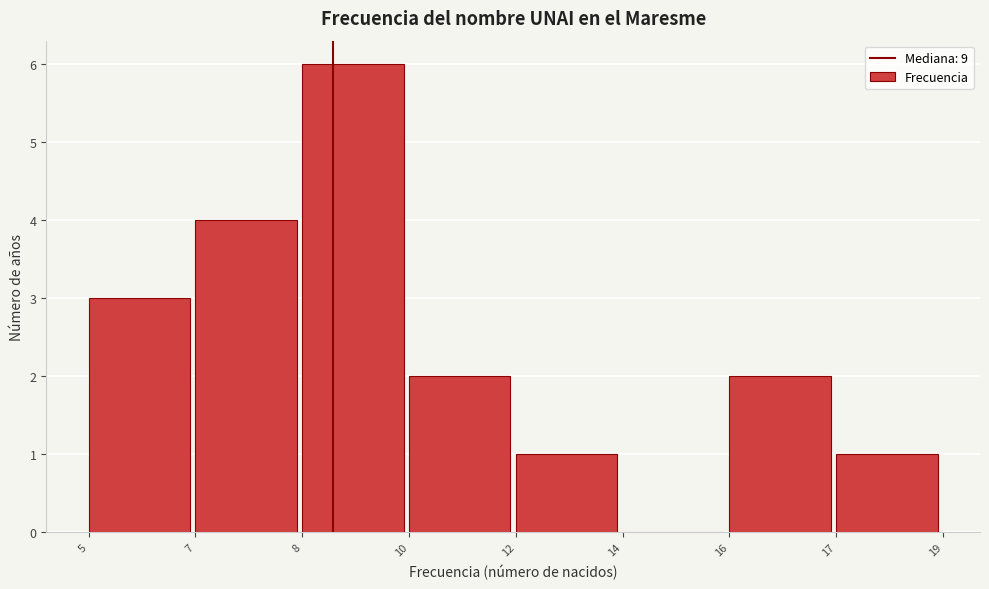

Reading left to right, transcribe all the data shown in this chart.

5=3	7=4	8=6	10=2	12=1	14=0	16=2	17=1